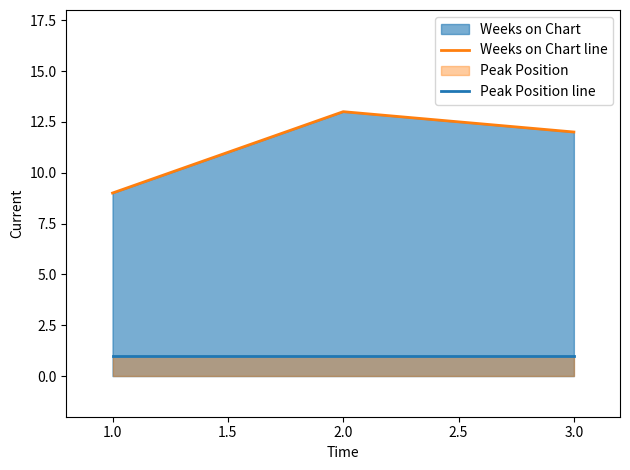

Count the Weeks on Chart line values in the range 9 to 13.

3